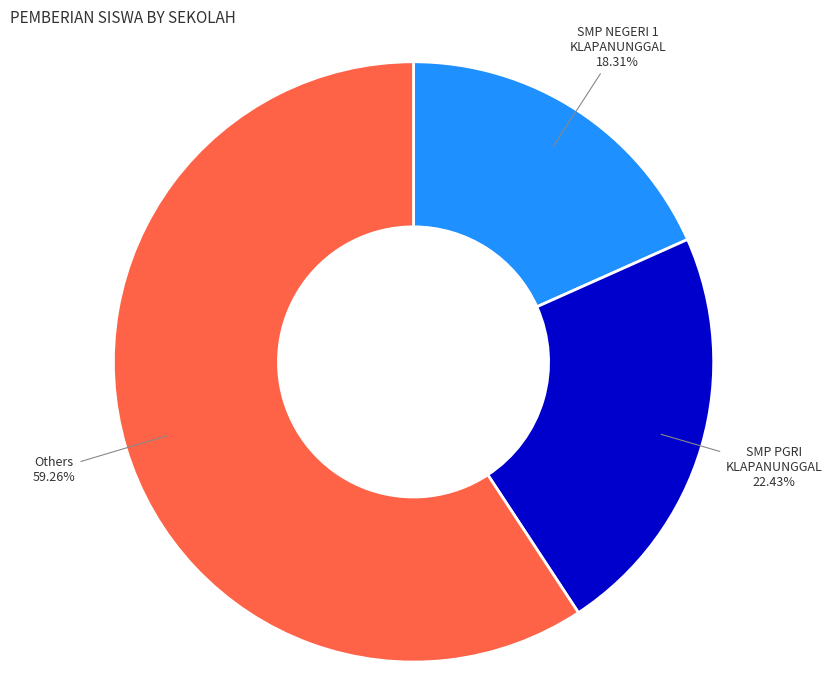

What is the ratio of the value at SMP PGRI KLAPANUNGGAL to the value at SMP NEGERI 1 KLAPANUNGGAL?

1.2